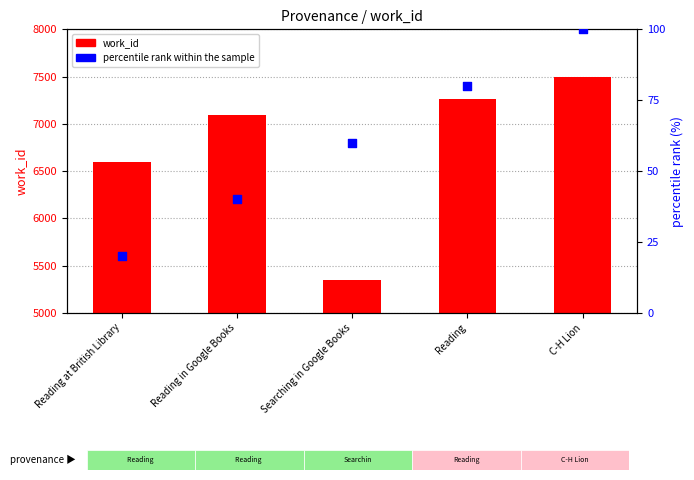

Which series has the widest spread of Y values?

work_id